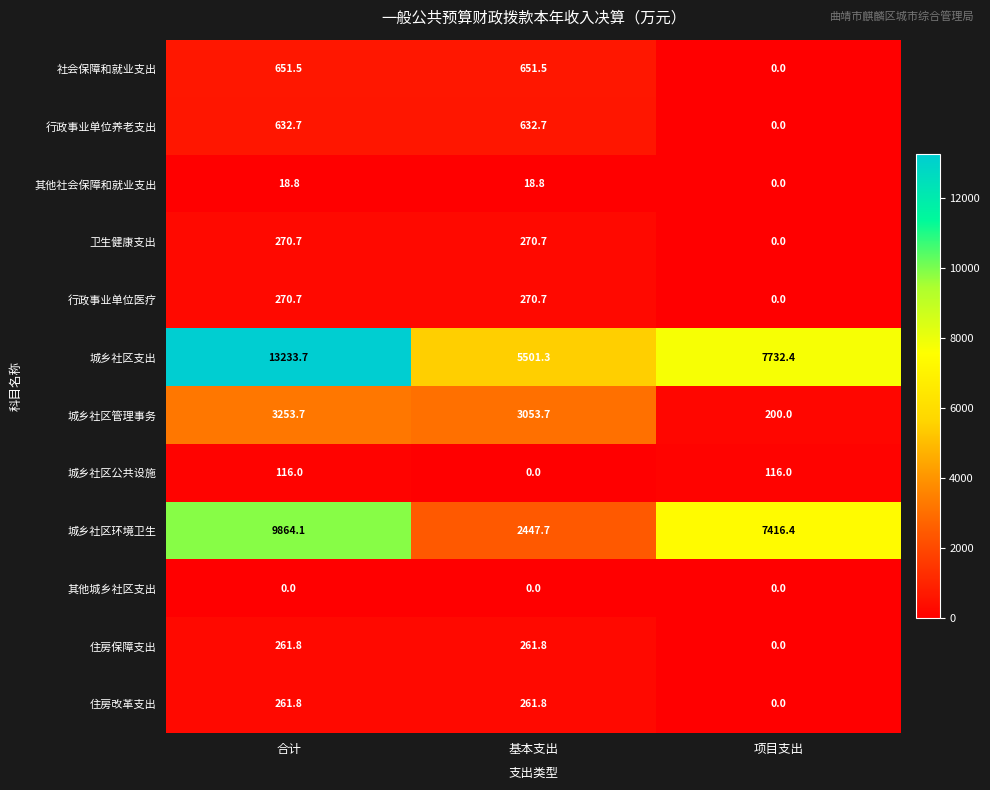

Where does the 社会保障和就业支出 series first go above 651?

合计